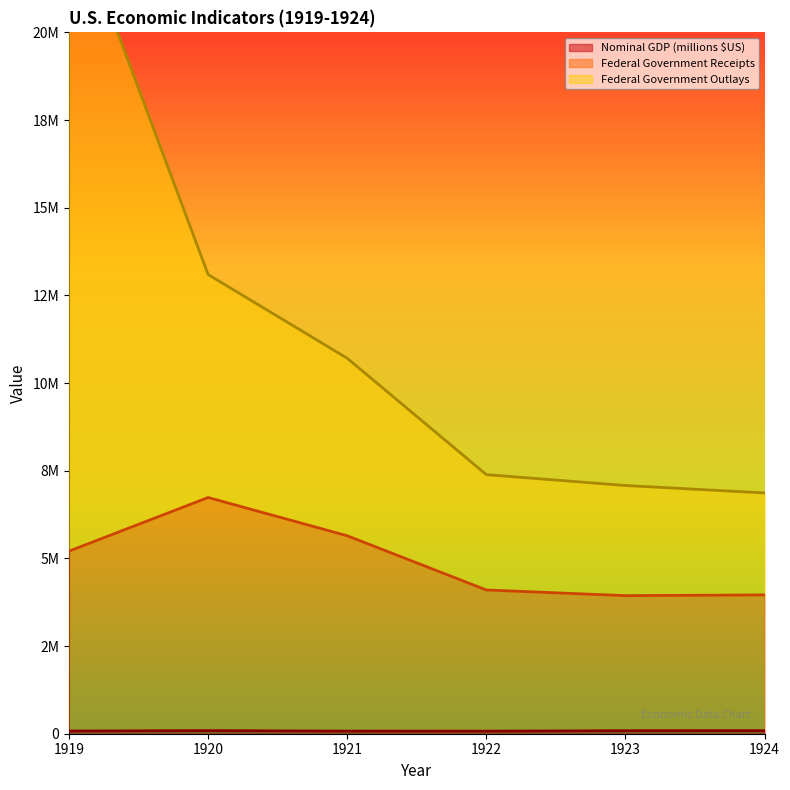

Is the value of Federal Government Outlays at 1921 greater than the value of Federal Government Receipts at 1922?

Yes